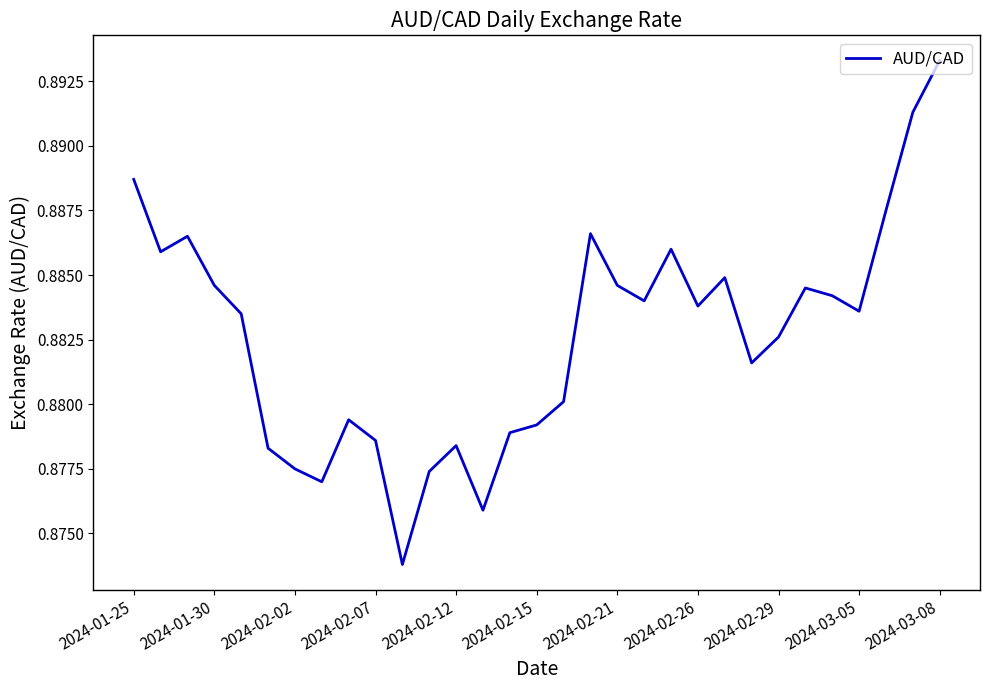

What is the value of the 1st point from the left?

0.9